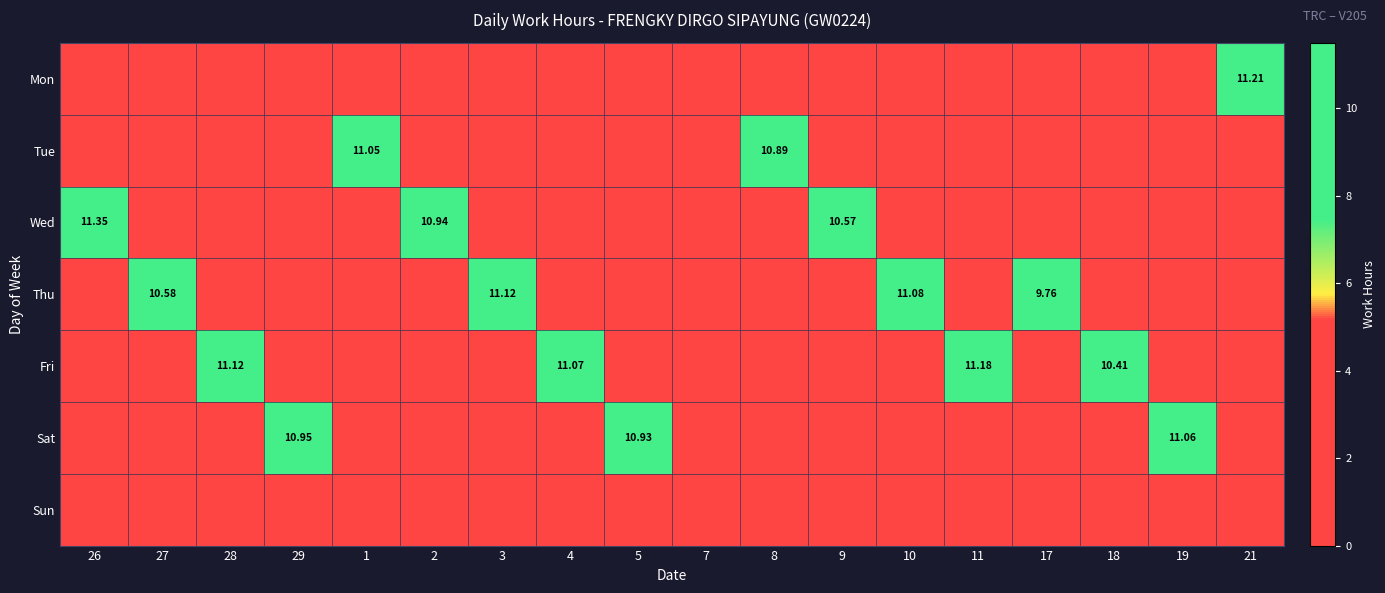

What is the difference between the highest and lowest values at 27?

10.6